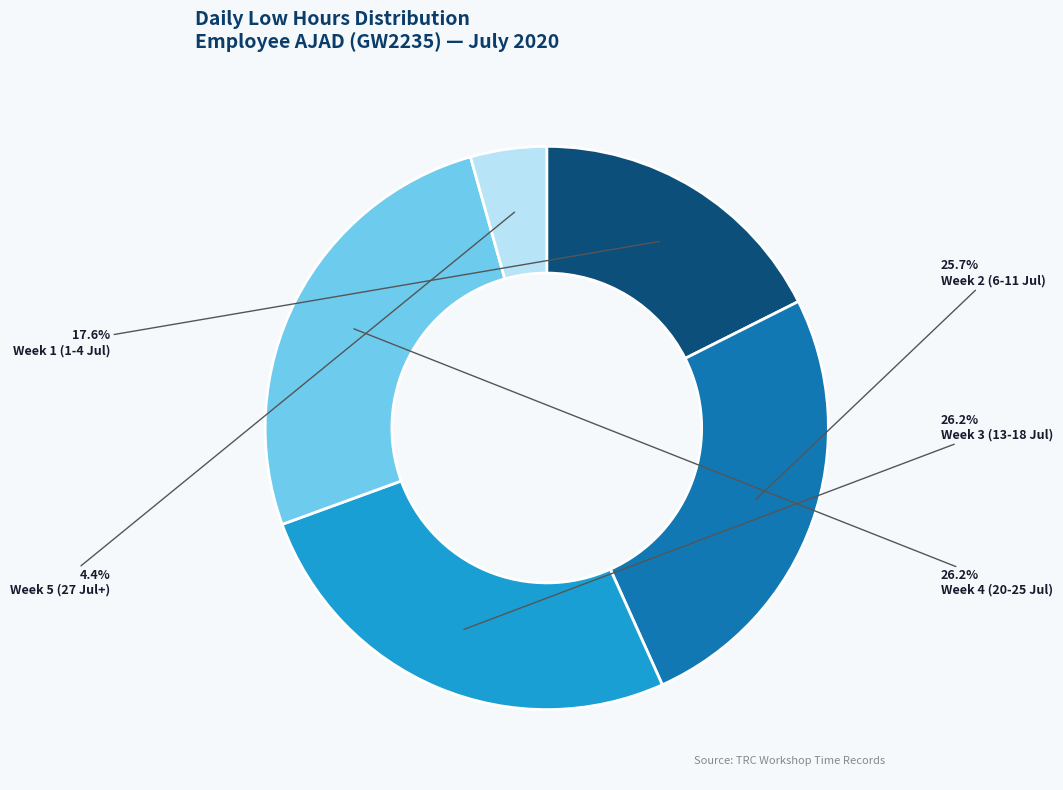

Do Week 3 (13-18 Jul) and Week 5 (27 Jul+) together represent more than half of the pie?

No